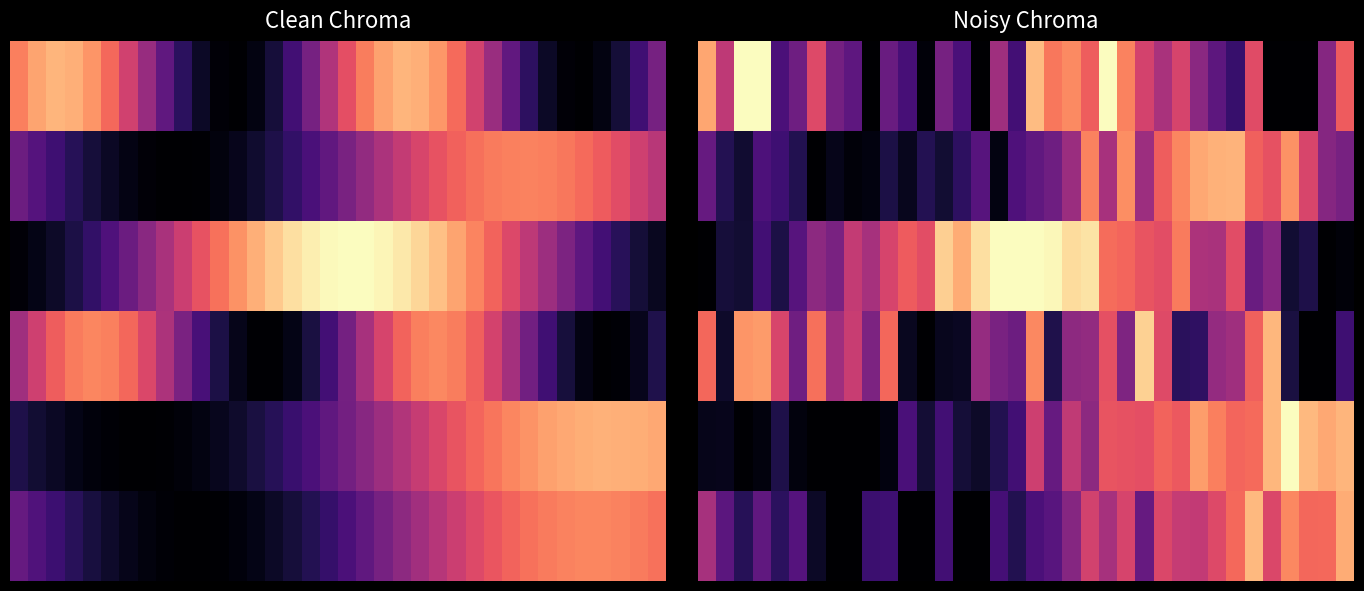

Count the number of categories in the chart.

36